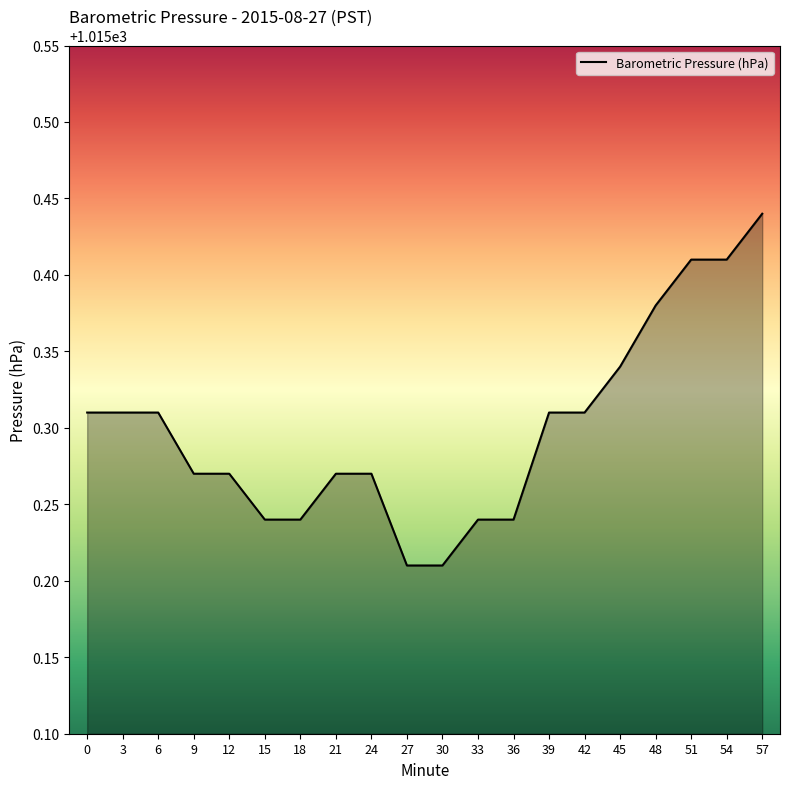

Which has a higher value, 6 or 18?

6